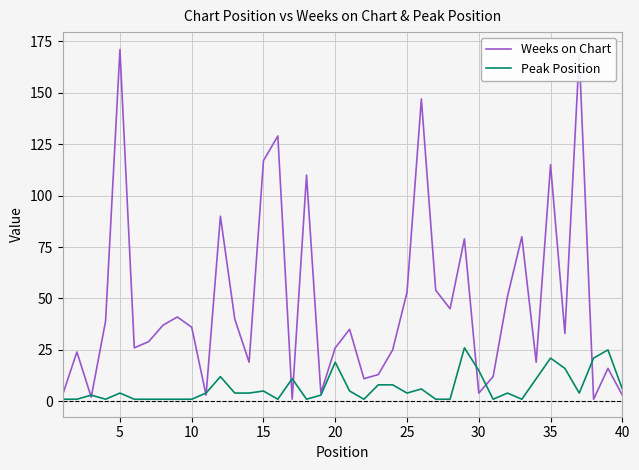

What is the lowest value of the Peak Position series?

1